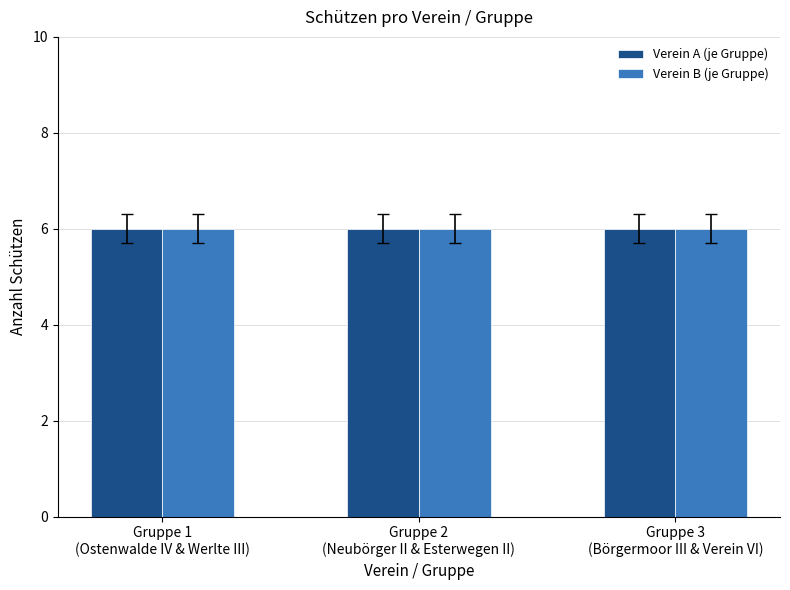

True or false: Neubörger II has a value of 9 at Neubörger II.

False